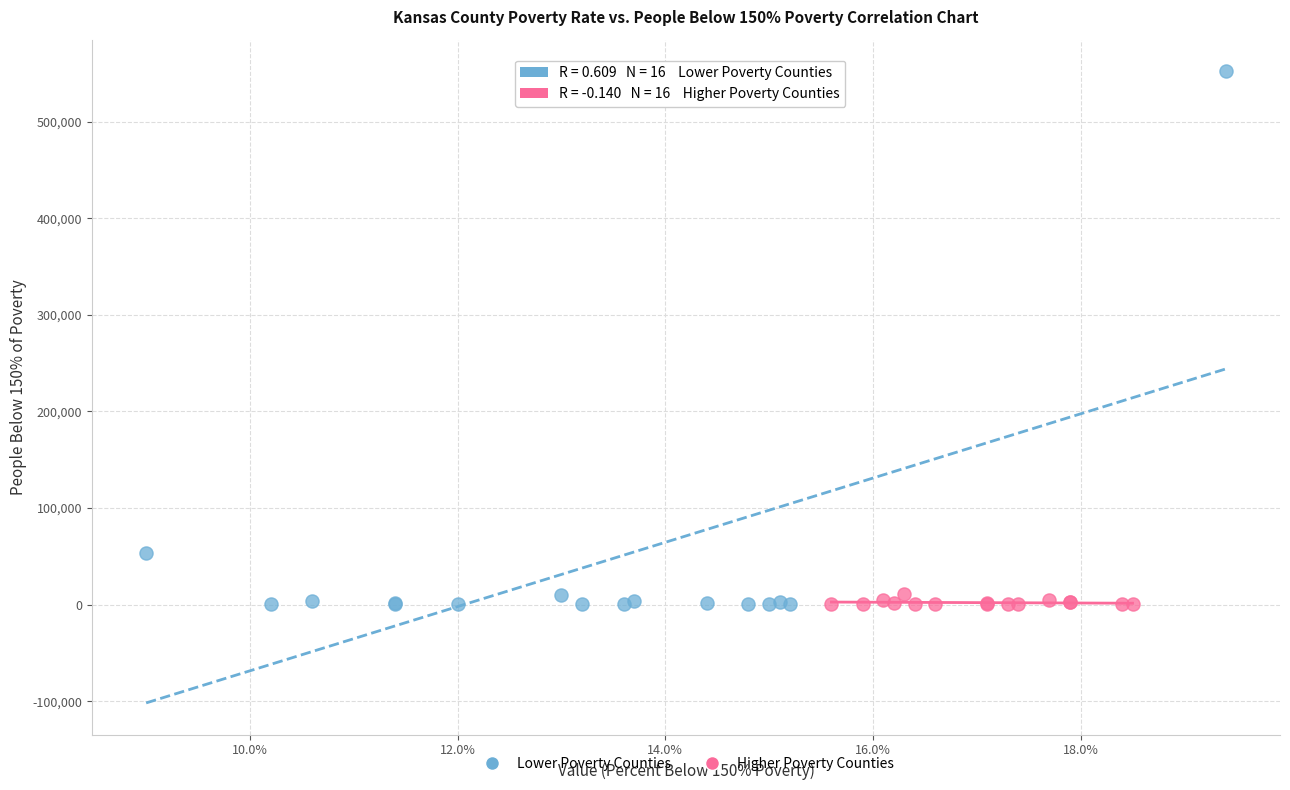

What are all the series names shown in the legend?

Lower Poverty Counties, Higher Poverty Counties